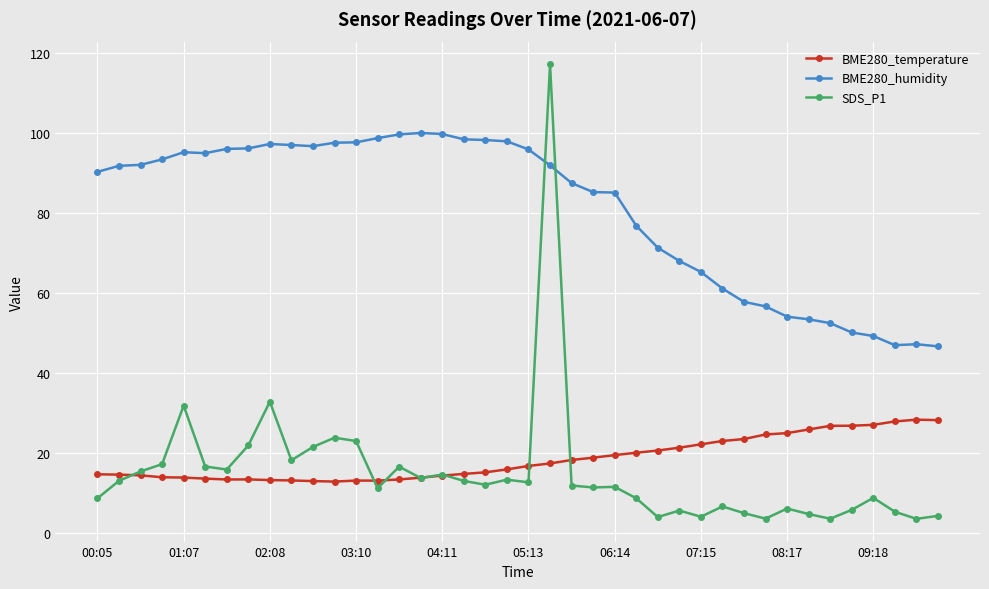

Rank the series by their maximum value, from lowest to highest.

BME280_temperature, BME280_humidity, SDS_P1